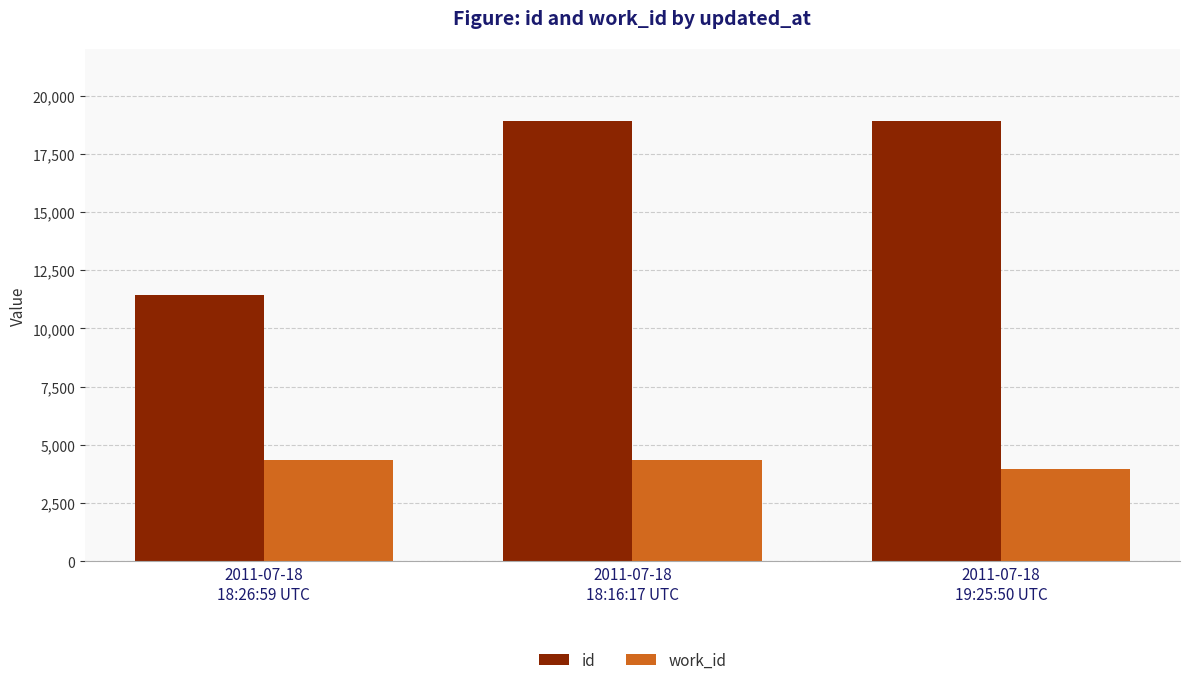

What is the difference between the maximum and minimum values in the id series?

7475